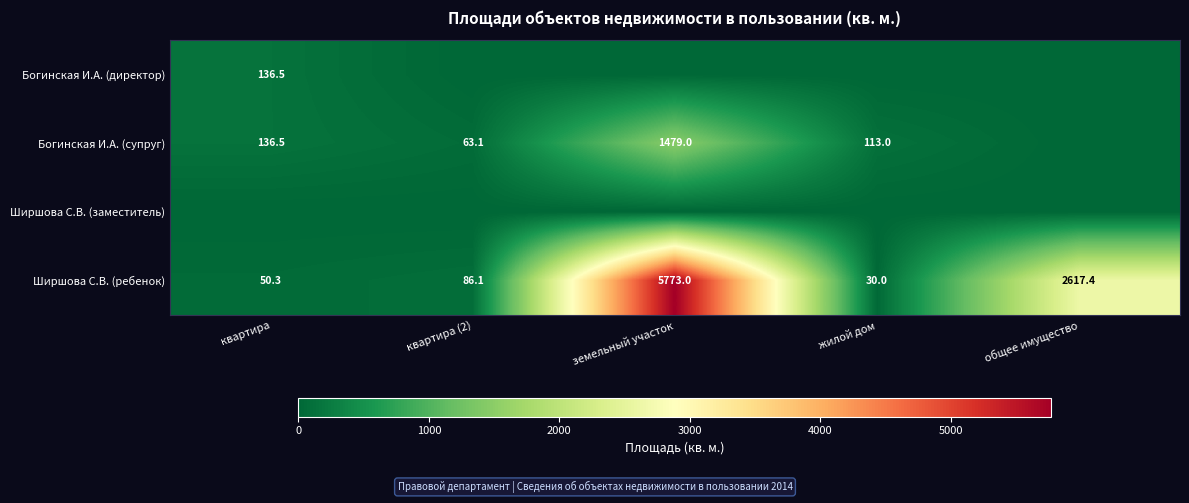

What is the difference between the Ширшова С.В. (ребенок) values at квартира (2) and квартира?

35.8